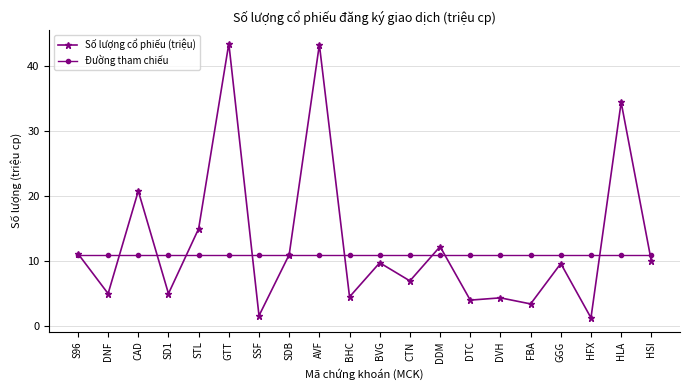

Which series has the largest total across all categories?

Số lượng cổ phiếu (triệu)